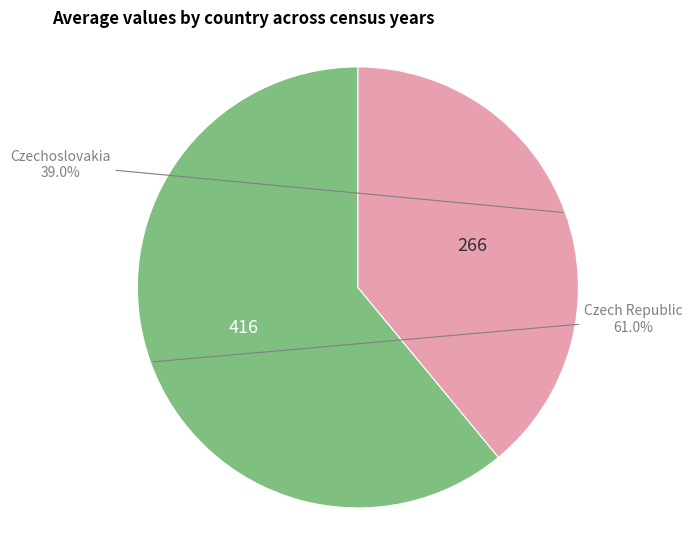

Is there a majority slice in this chart?

Yes